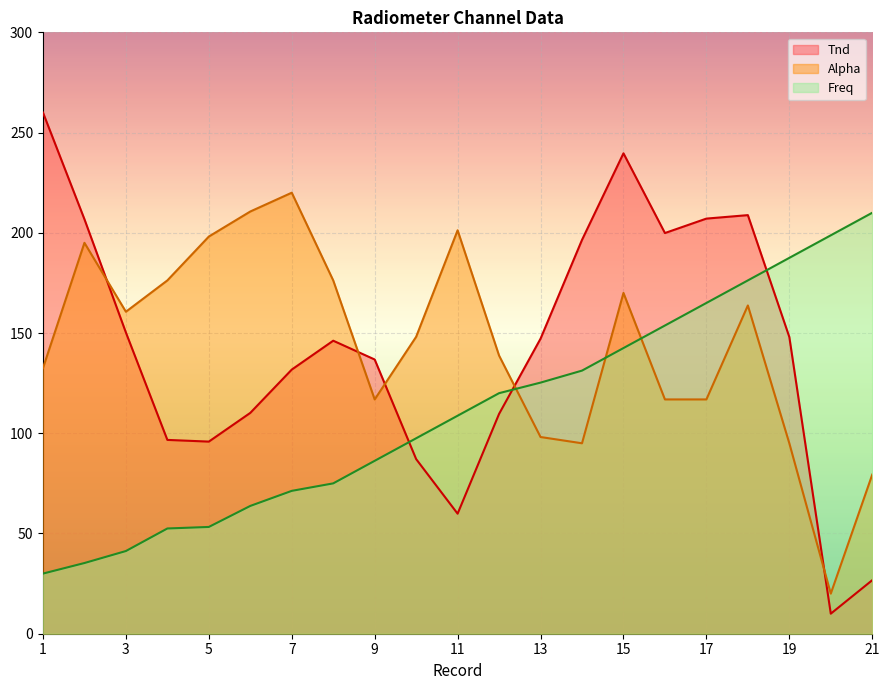

Is the value of Alpha at 4 greater than the value of Freq at 8?

Yes